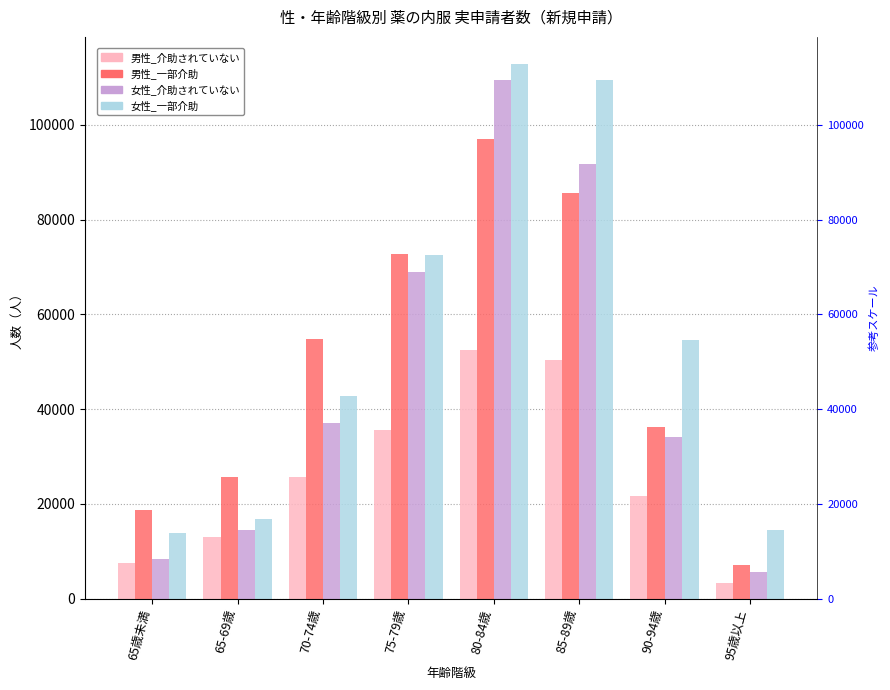

What is the maximum value shown in the chart?

112940